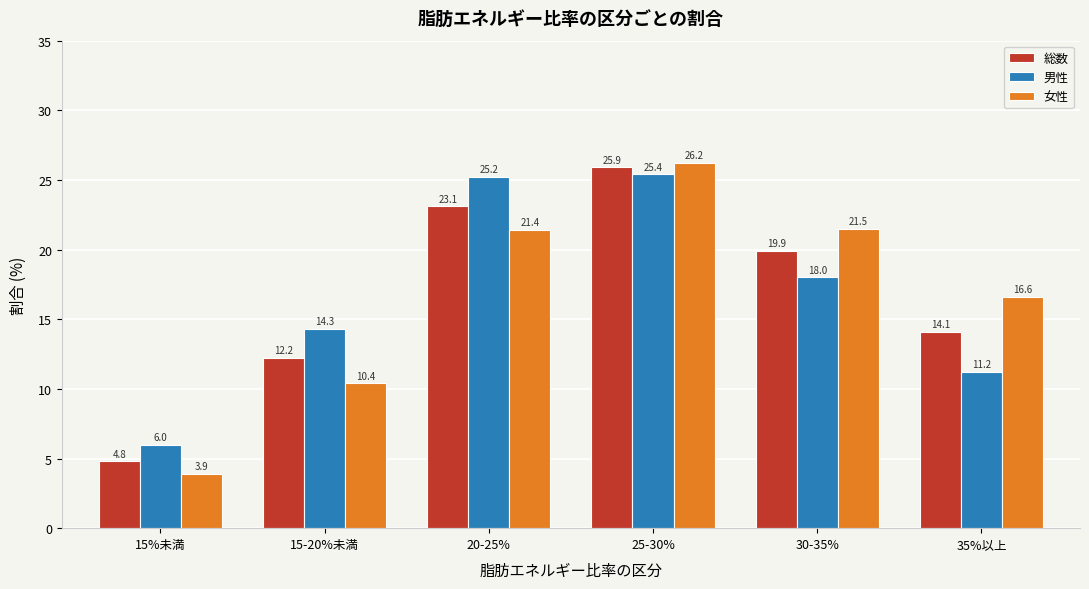

Reading left to right, extract all data points from this chart.

総数: 15%未満=4.8	15-20%未満=12.2	20-25%=23.1	25-30%=25.9	30-35%=19.9	35%以上=14.1
男性: 15%未満=6.0	15-20%未満=14.3	20-25%=25.2	25-30%=25.4	30-35%=18.0	35%以上=11.2
女性: 15%未満=3.9	15-20%未満=10.4	20-25%=21.4	25-30%=26.2	30-35%=21.5	35%以上=16.6